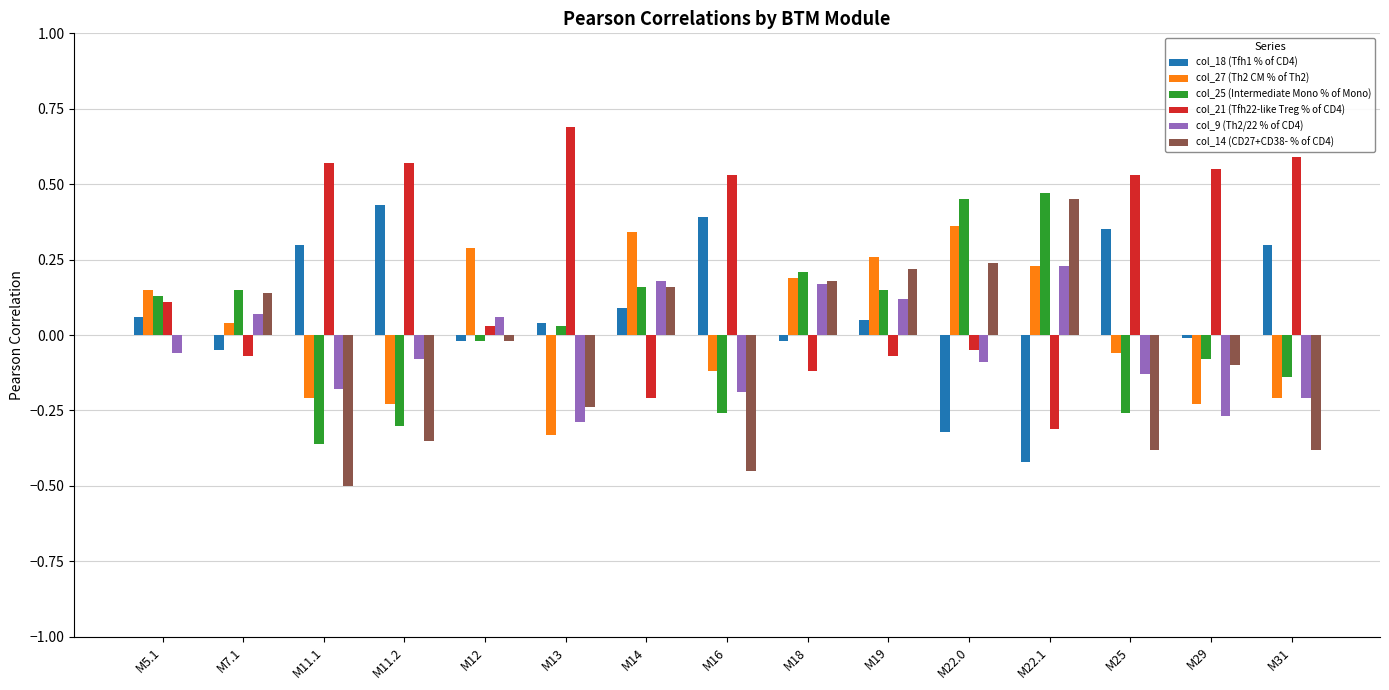

Does the chart contain stacked bars?

No